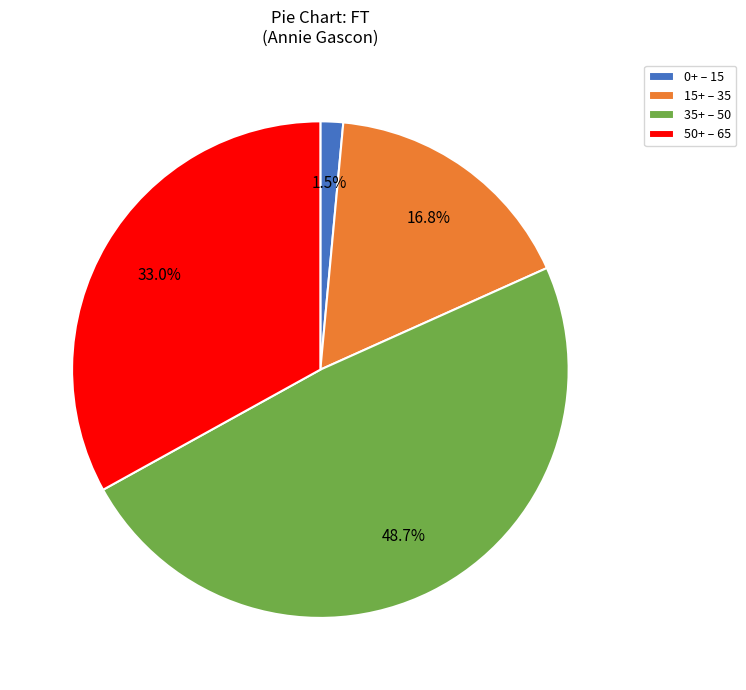

What is the smallest slice in the pie chart?

0+ – 15